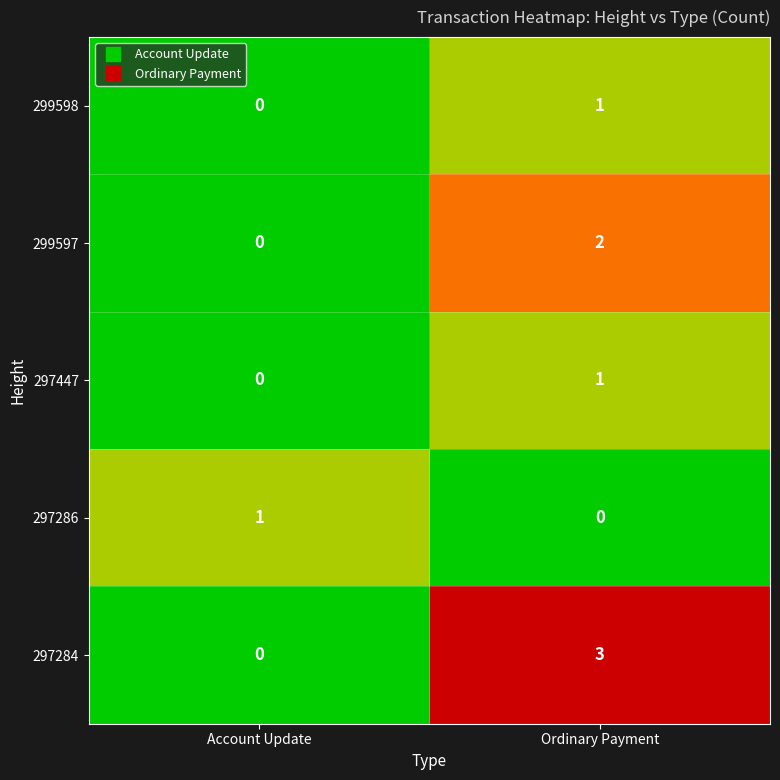

List the labels in order of 297284 value, smallest first.

Account Update, Ordinary Payment